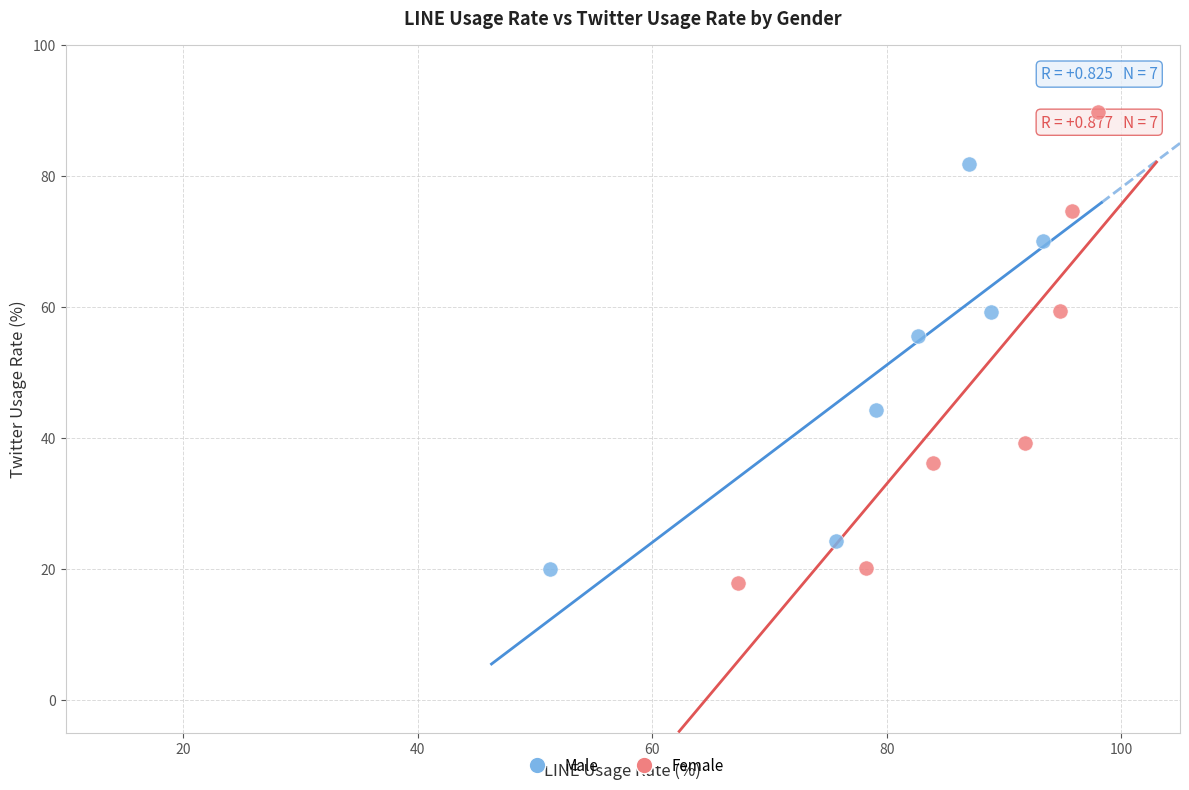

What are all the series names shown in the legend?

Male, Female